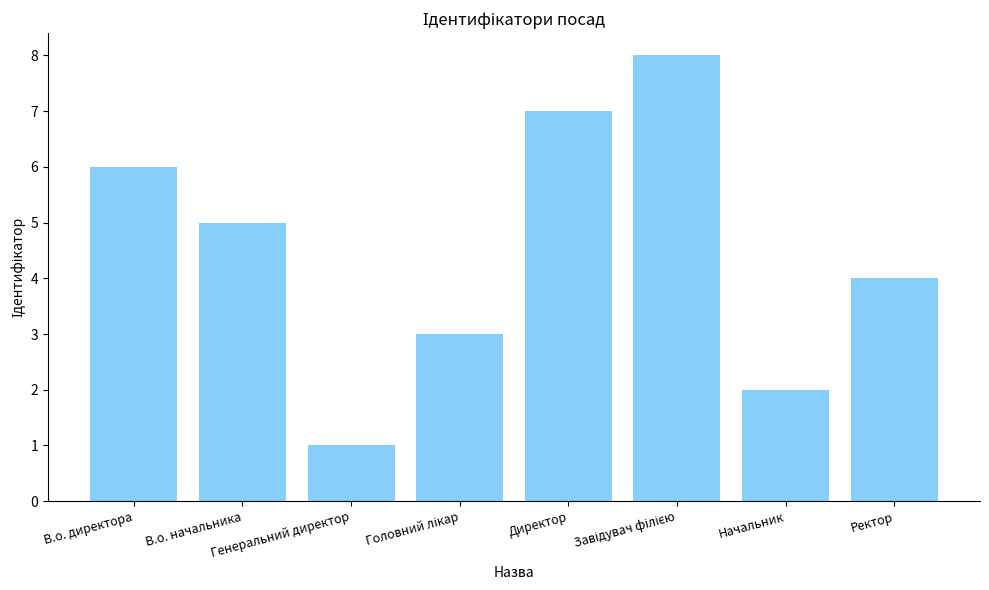

What is the difference between the second highest and second lowest values?

5